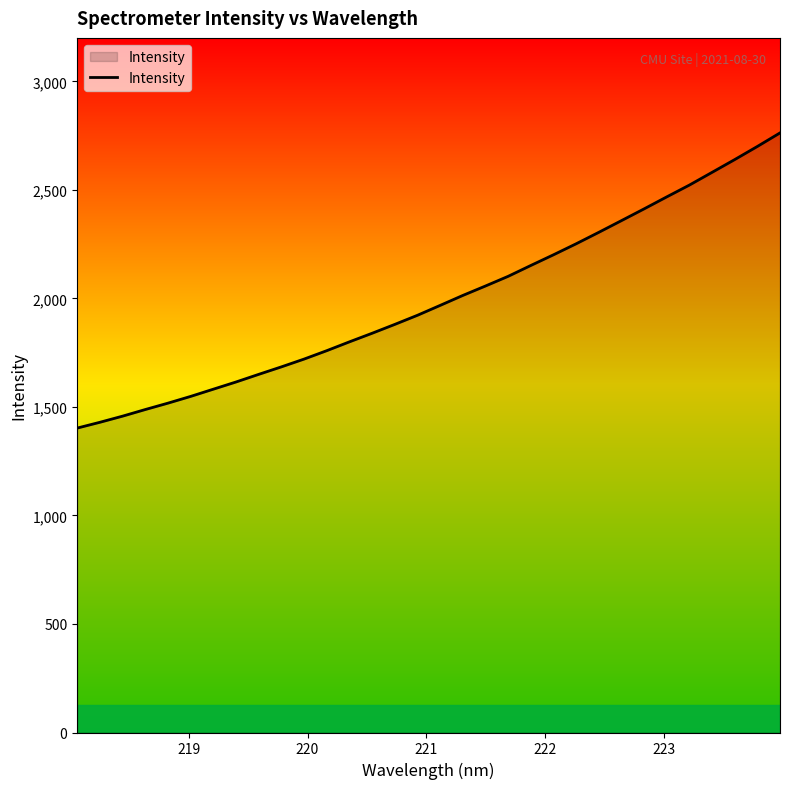

What is the maximum value shown in the chart?

2762.2